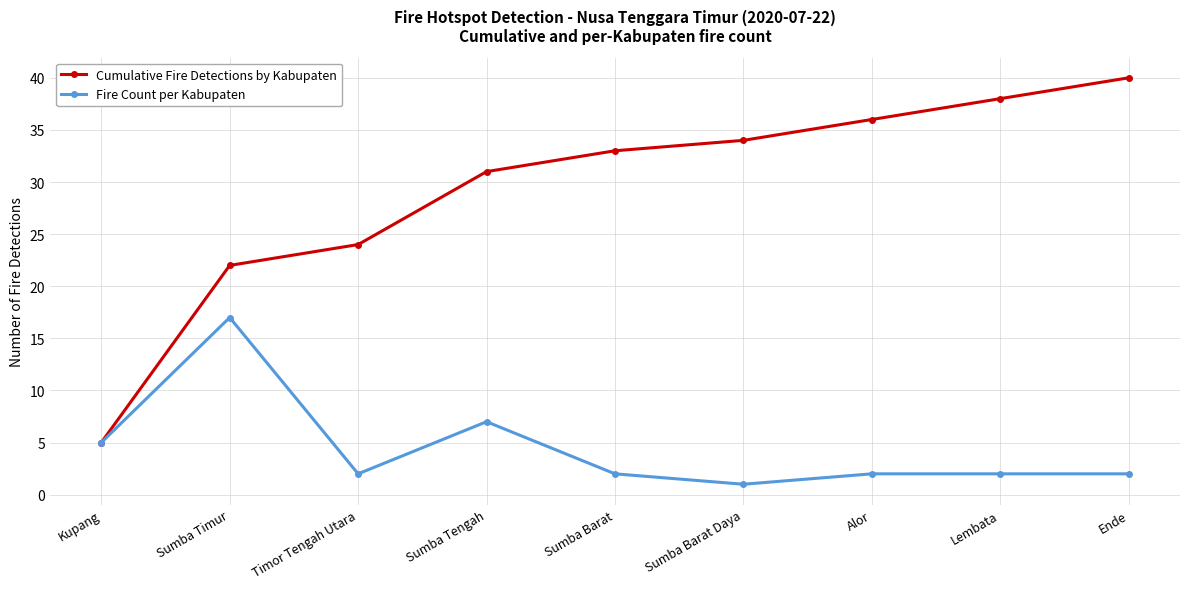

Is it true that Cumulative Fire Detections by Kabupaten equals 67 at Lembata?

False